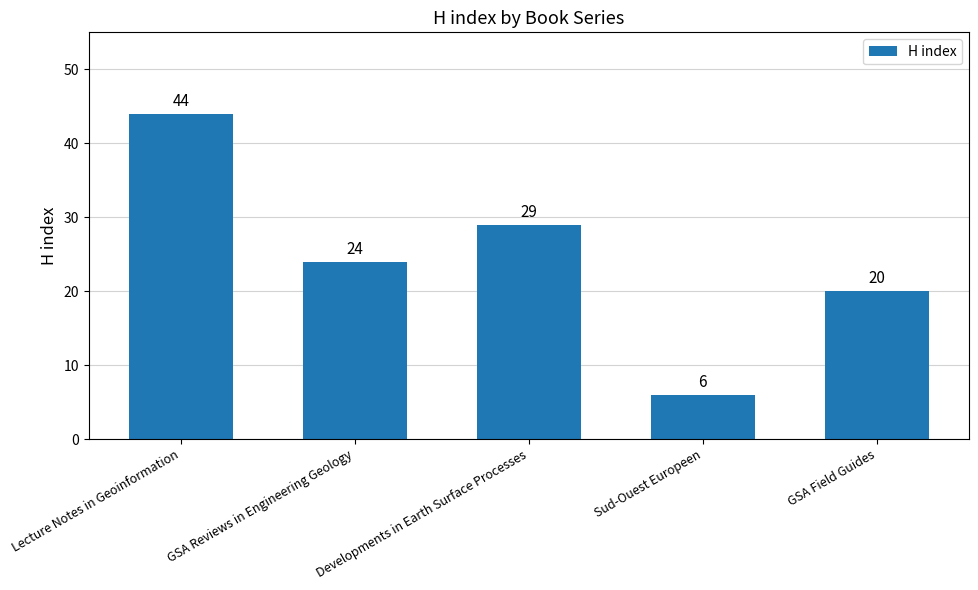

List the labels in order of value, largest first.

Lecture Notes in Geoinformation, Developments in Earth Surface Processes, GSA Reviews in Engineering Geology, GSA Field Guides, Sud-Ouest Europeen